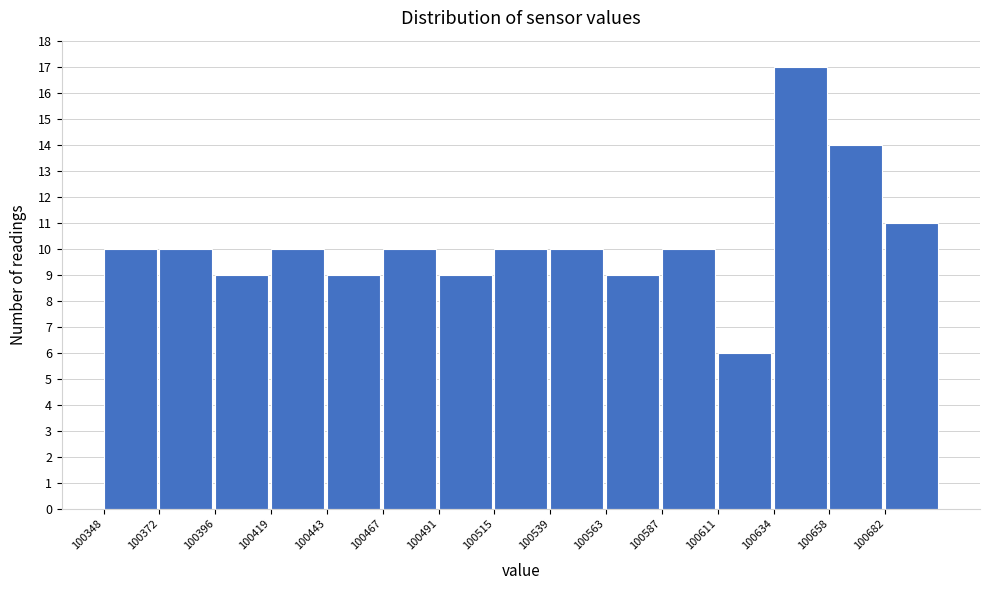

Reading left to right, transcribe this chart: for each bar, give the range it covers on the x-axis and its height. Neither the bar edges nor the heights are printed on the chart, so give them approximately, as read against the axes.

100350 to 100370: 10
100370 to 100395: 10
100395 to 100420: 9
100420 to 100445: 10
100445 to 100465: 9
100465 to 100490: 10
100490 to 100515: 9
100515 to 100540: 10
100540 to 100565: 10
100565 to 100585: 9
100585 to 100610: 10
100610 to 100635: 6
100635 to 100660: 17
100660 to 100680: 14
100680 to 100705: 11